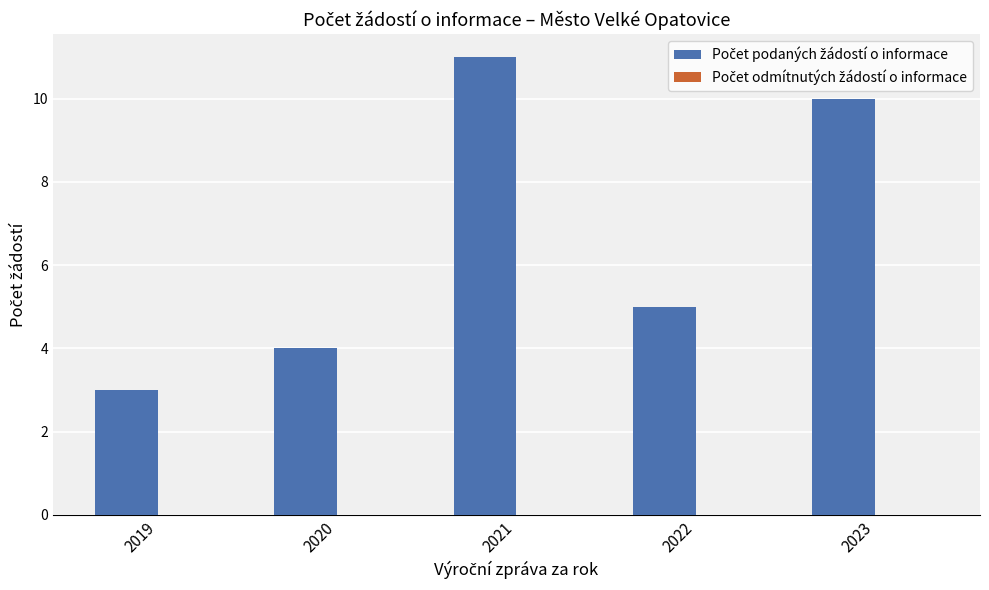

Reading left to right, what are all the values shown in this chart?

3	4	11	5	10